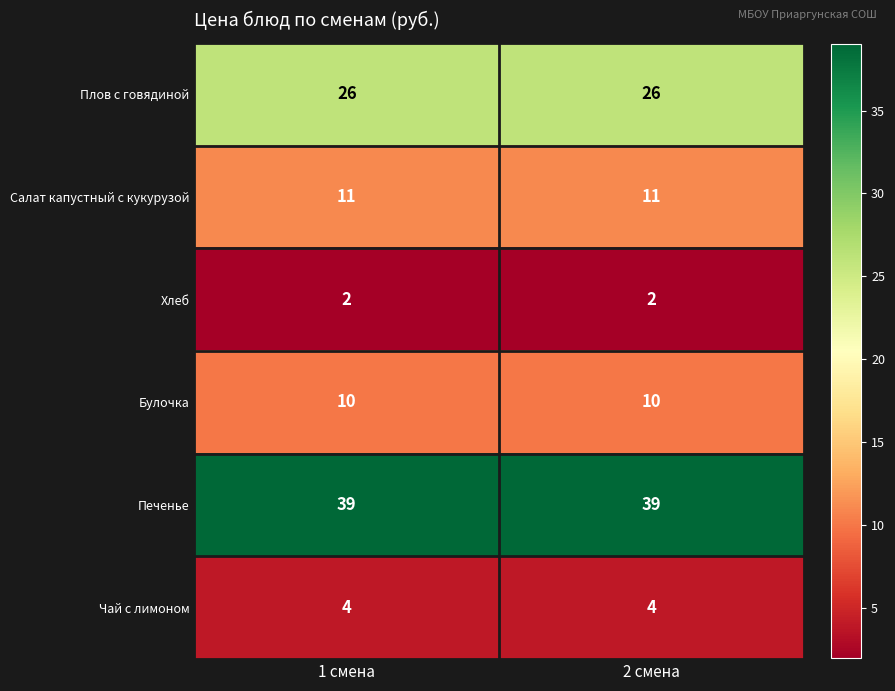

Count the number of categories in the chart.

2